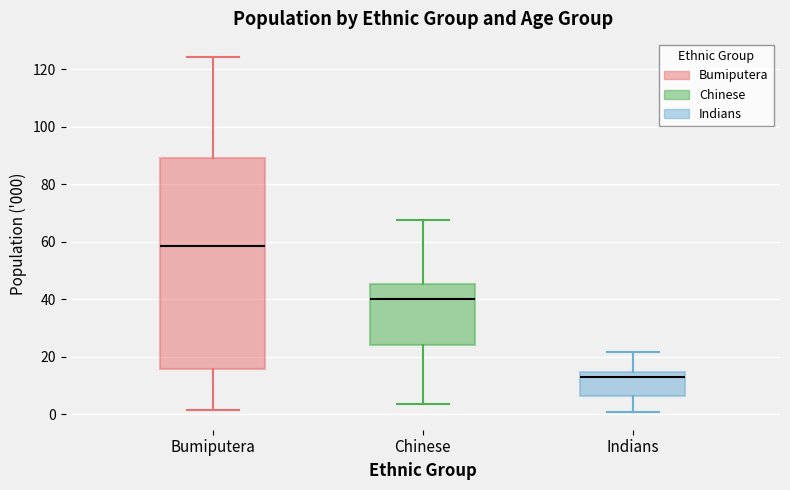

Reading left to right, read every box against the y-axis: the position of its median line, the range the box covers, and the ends of its whiskers. The values are not printed on the chart, so give them approximately, as read against the axis.

Bumiputera: median 58, box 16 to 88, whiskers 2 to 124
Chinese: median 40, box 24 to 46, whiskers 4 to 68
Indians: median 12, box 6 to 14, whiskers 0 to 22